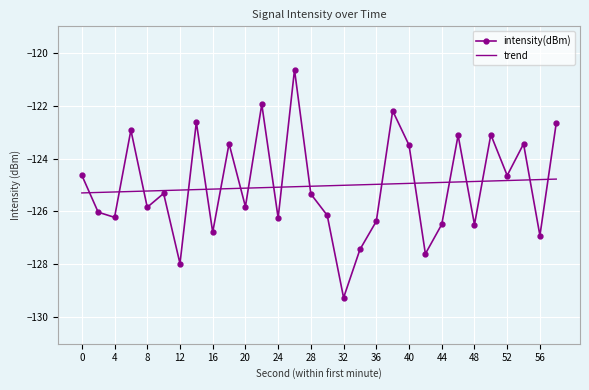

True or false: intensity(dBm) and trend intersect in this chart.

True